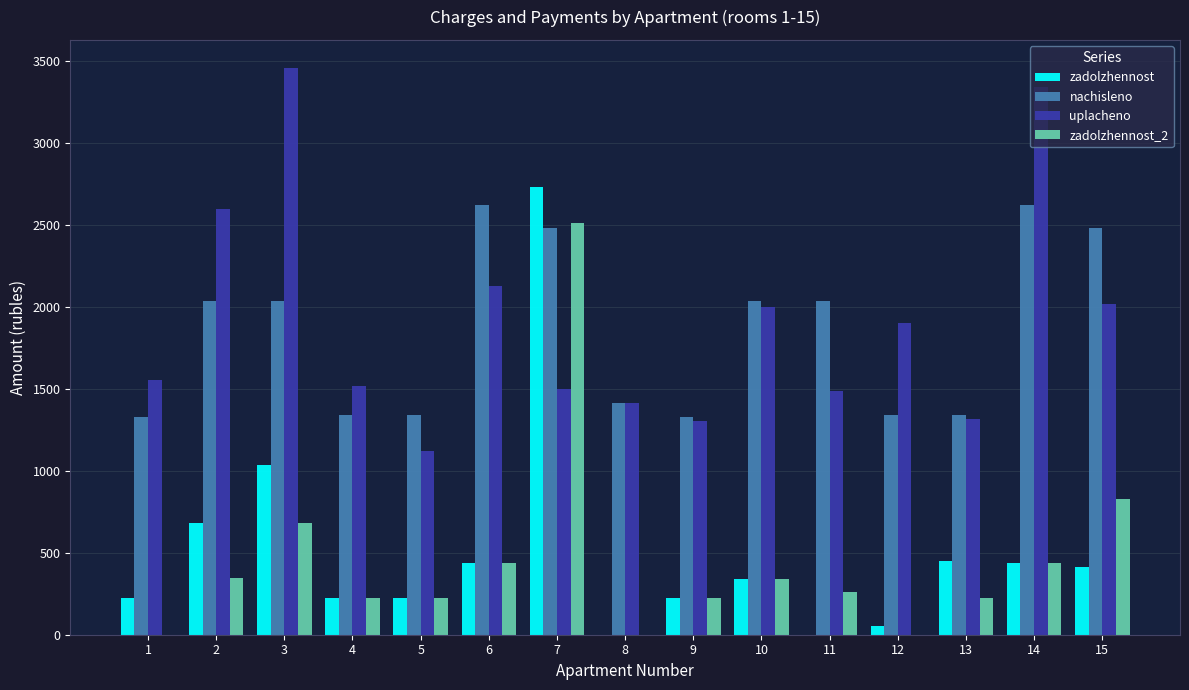

Read the uplacheno value at 4.

1515.7